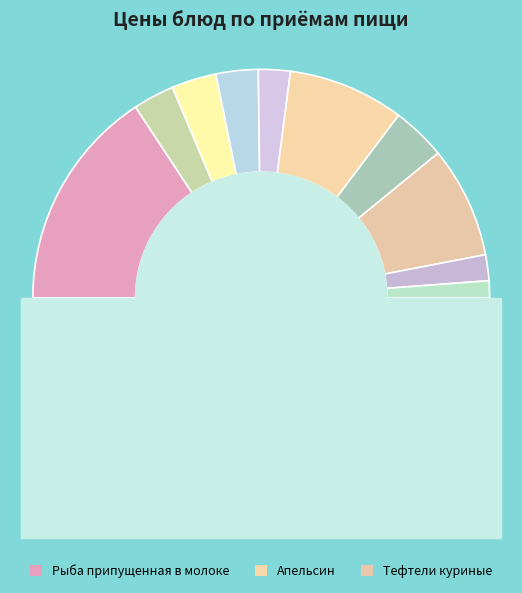

What is the change in value from Рыба припущенная в молоке to Помидоры свежие порционные?

-44.0